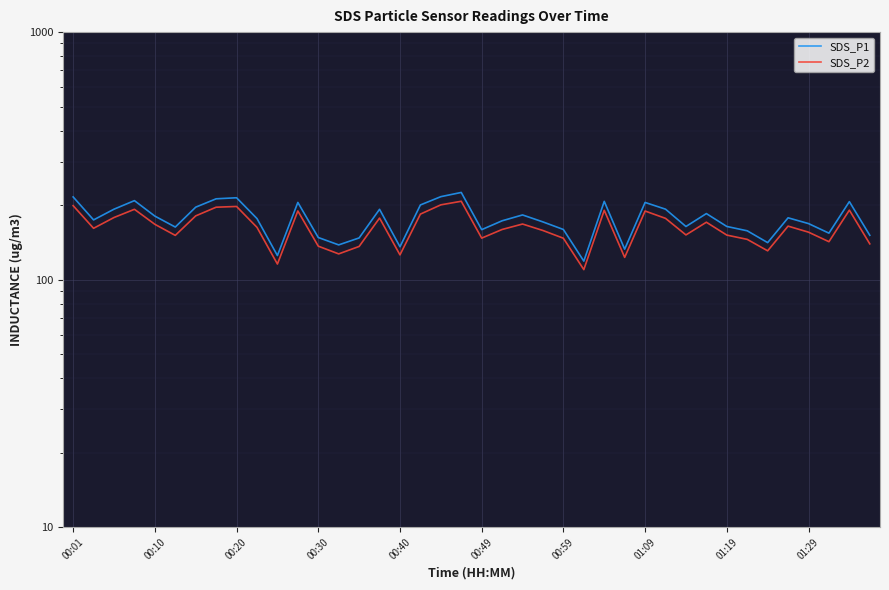

Which category has the lowest value in the SDS_P2 series?

25